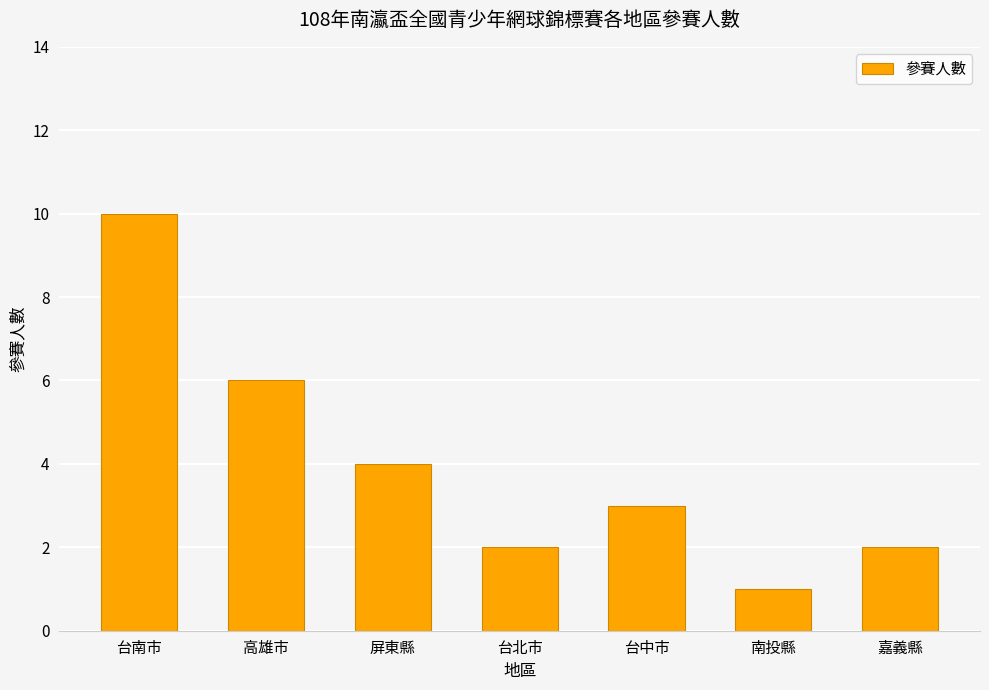

What is the value of the 4th bar from the left?

2